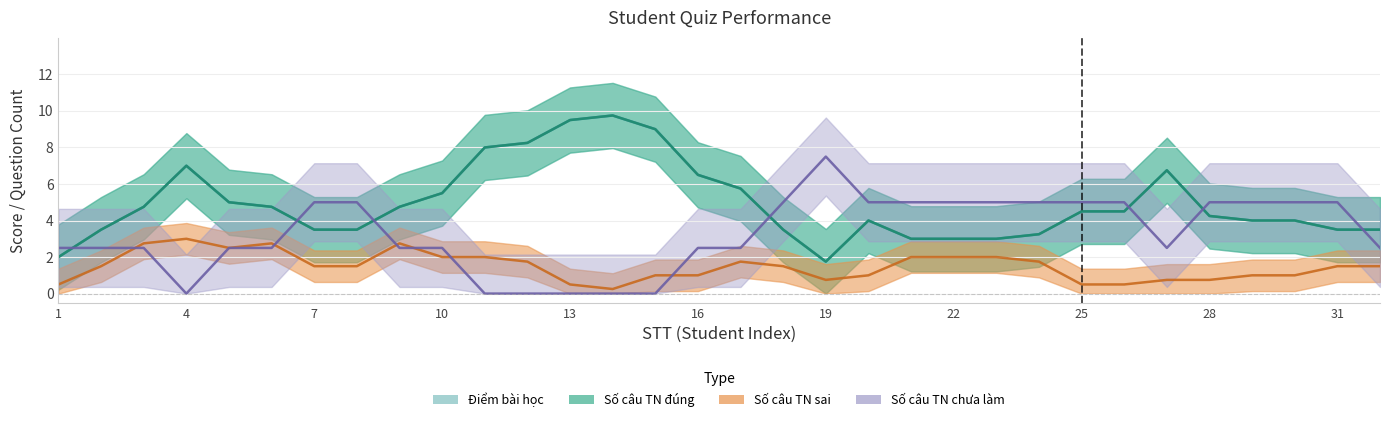

True or false: Số câu TN sai has more than 0 interior local peaks.

True